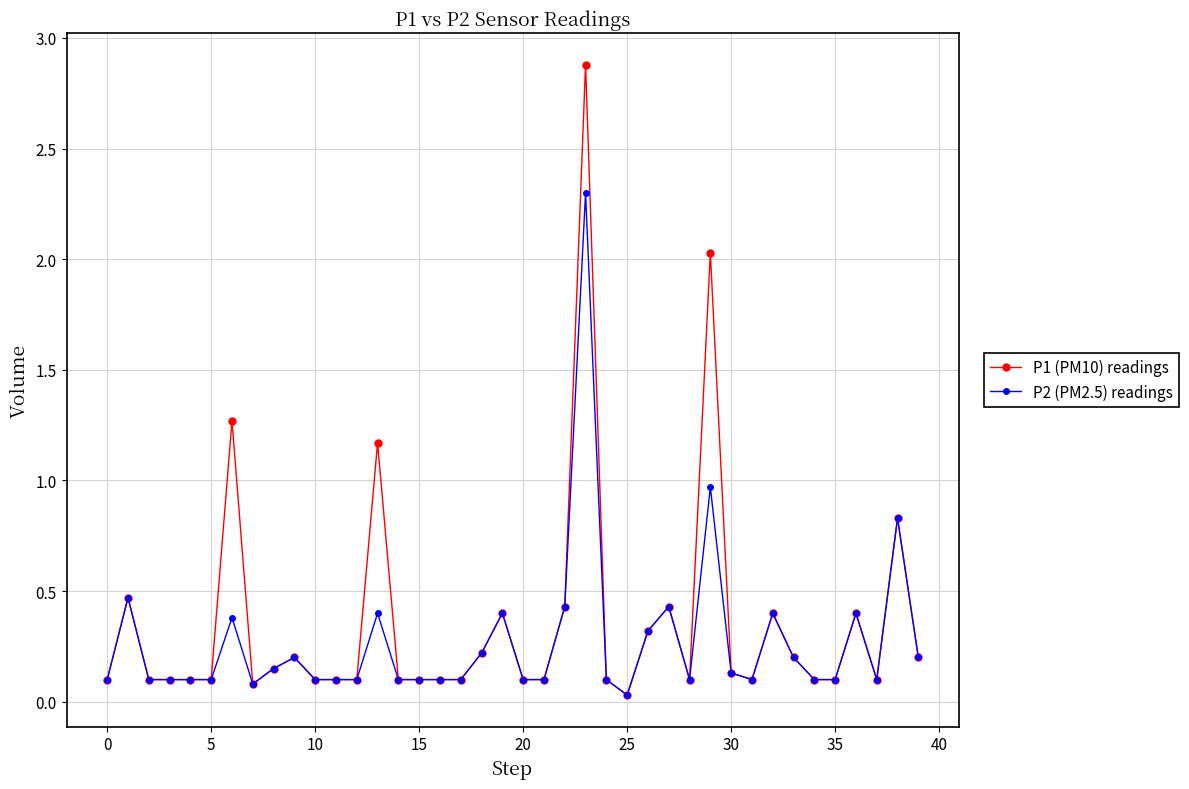

True or false: P2 (PM2.5) readings has more than 1 interior local peaks.

True